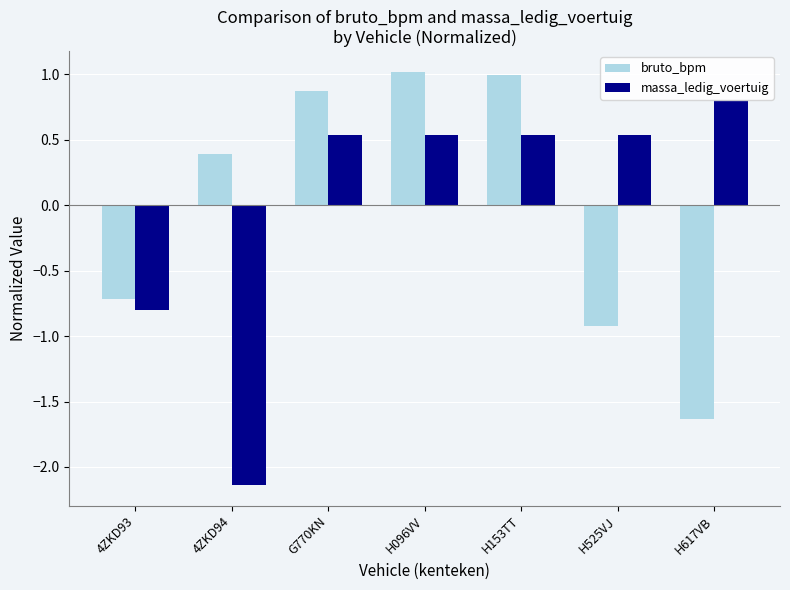

How many values in bruto_bpm are above zero?

4